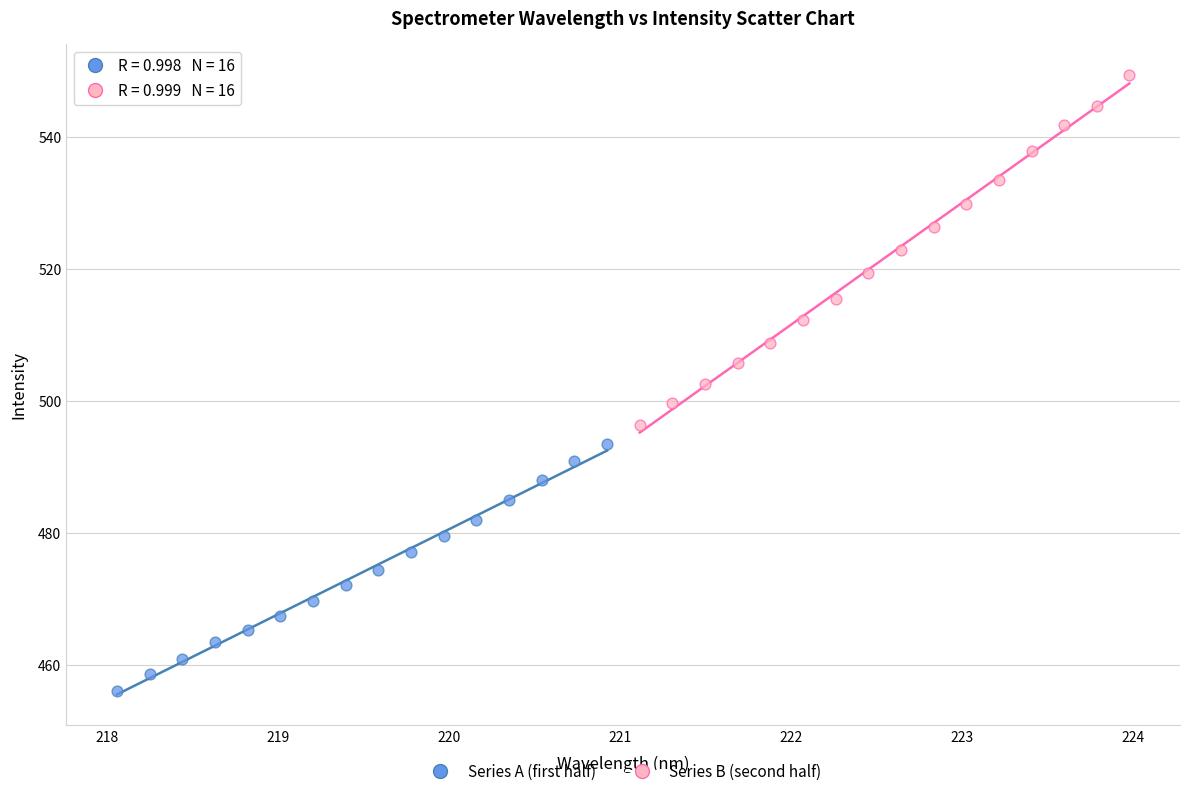

Which series contains the lowest Y value?

Series A (first half)